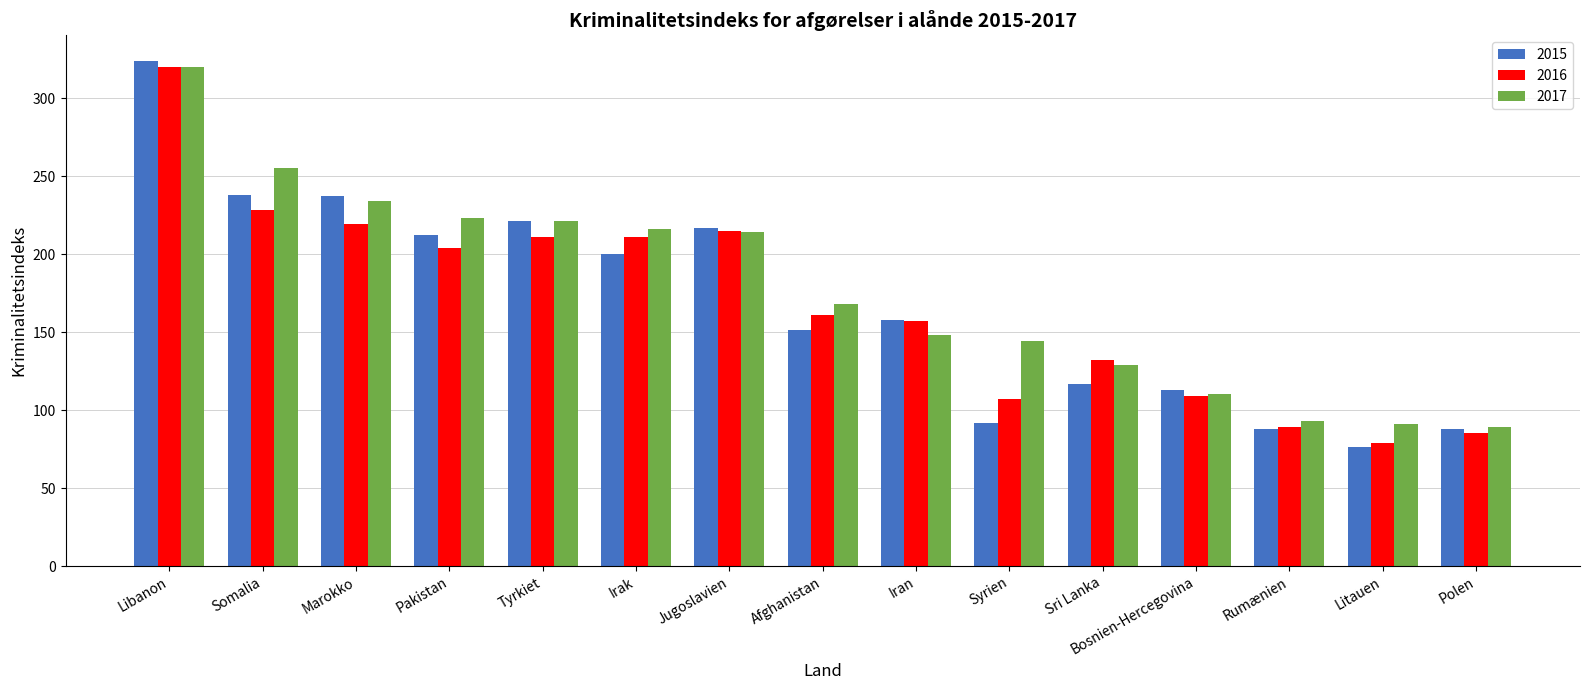

Which series has the largest total across all categories?

2017